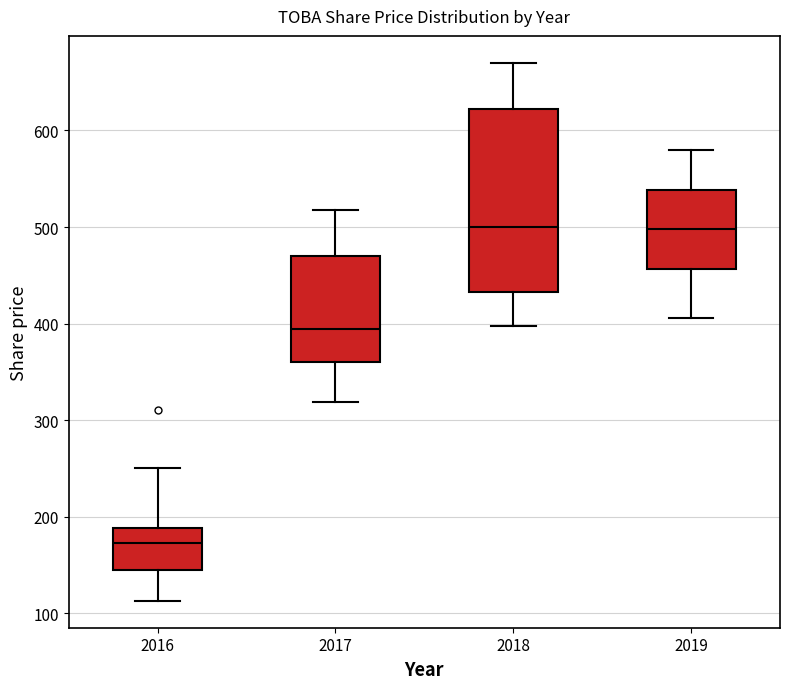

Where does the lower whisker of the box at x = 2019 end on the y-axis? The values are not printed on the chart, so give them approximately, as read against the axis.

410